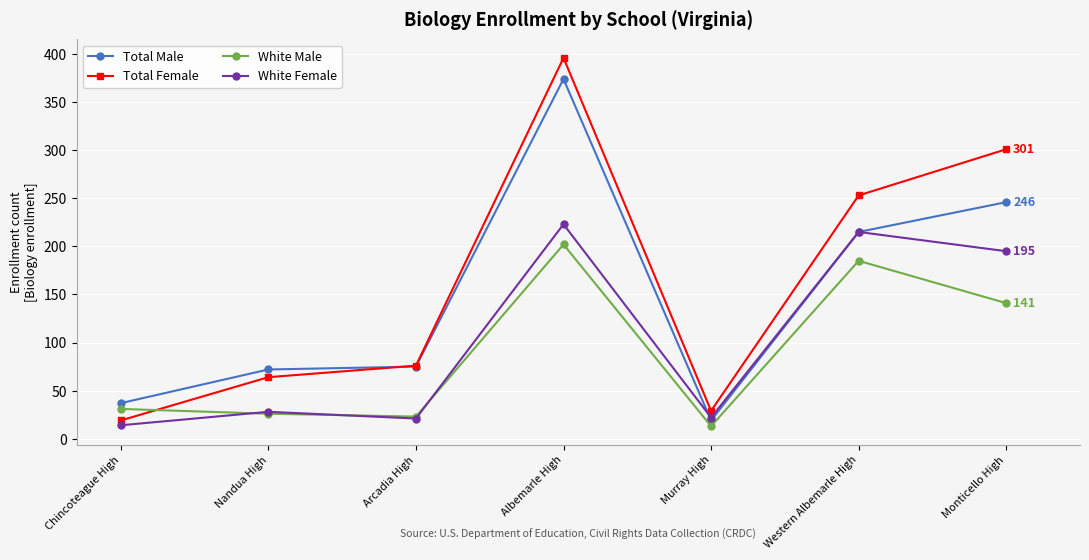

After their last crossing, which series has the higher values: White Female or White Male?

White Female